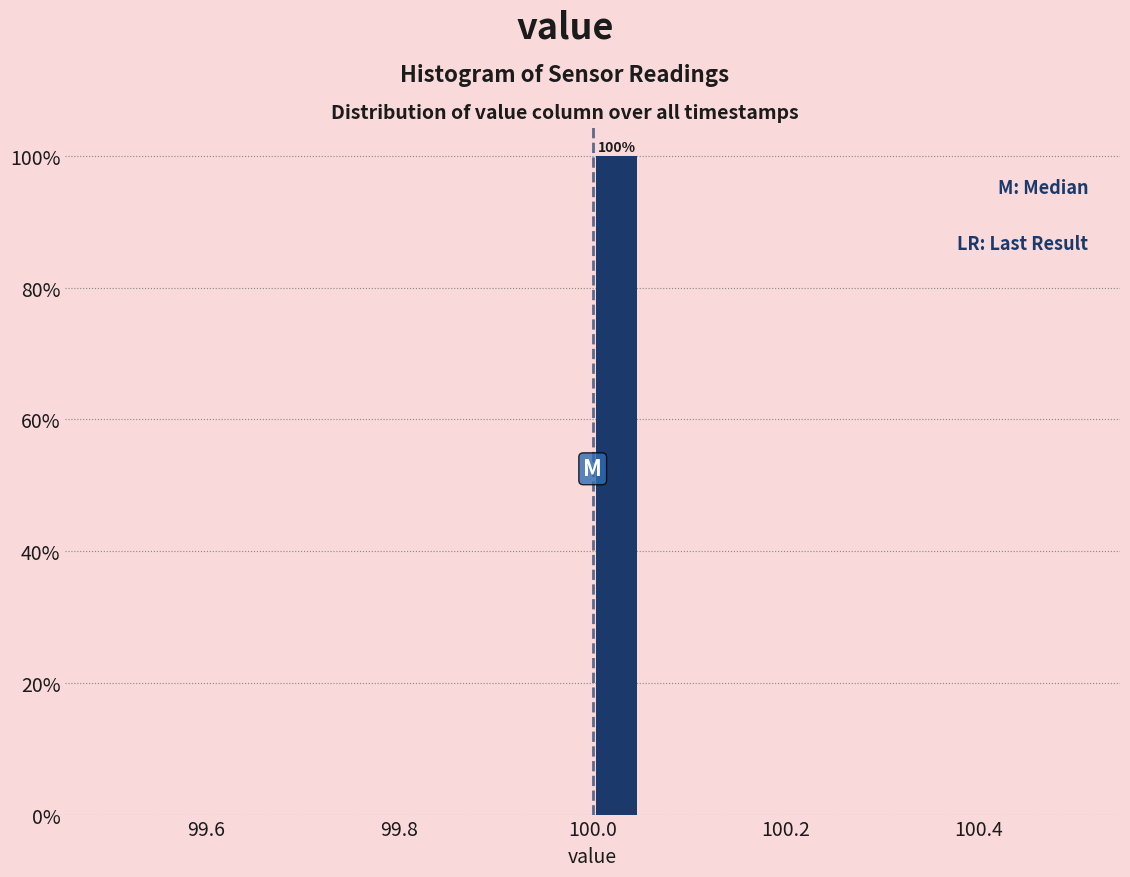

Read against the x-axis, roughly where is the centre of the tallest bar?

100.02